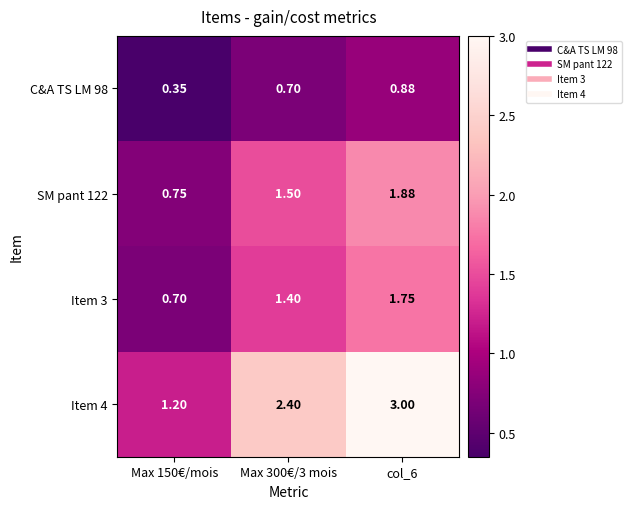

Which series has the widest spread of values?

Item 4